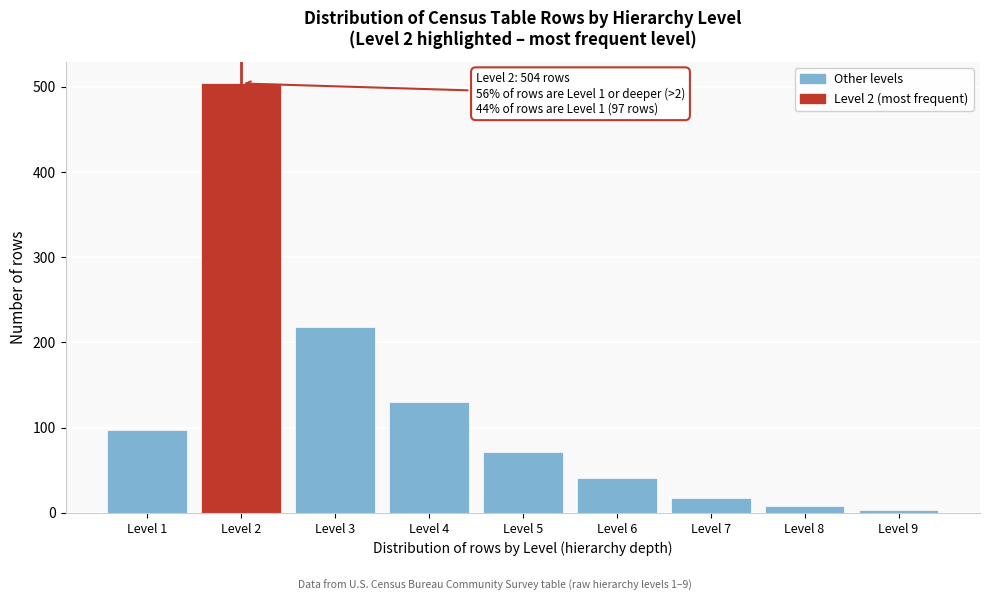

Reading left to right, list all the values displayed in this chart.

97	504	218	130	72	41	18	8	3